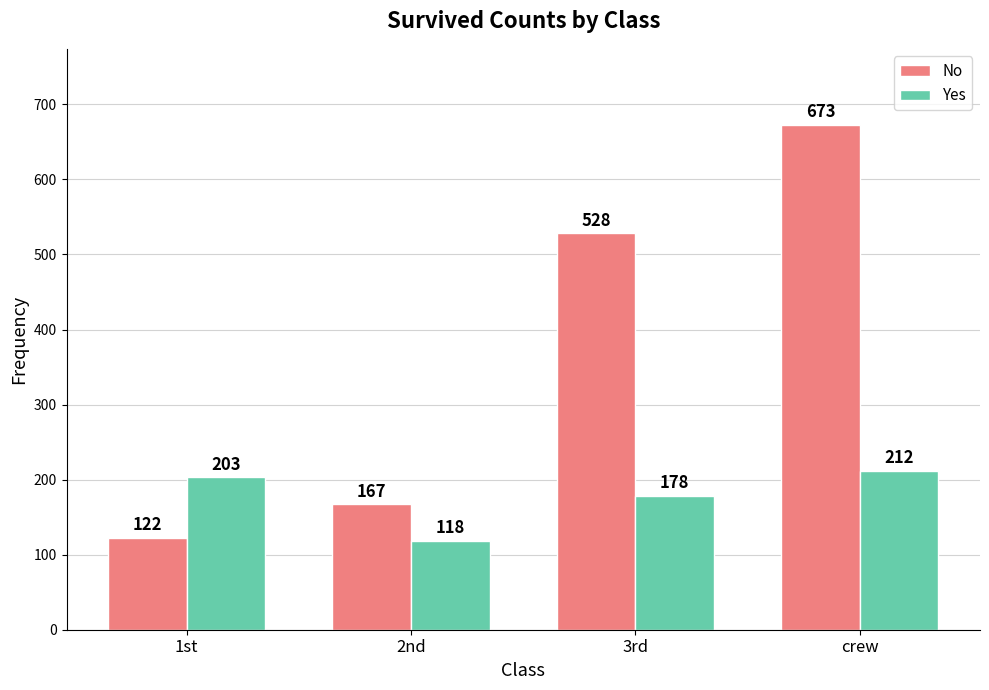

How many distinct data groups are displayed?

2